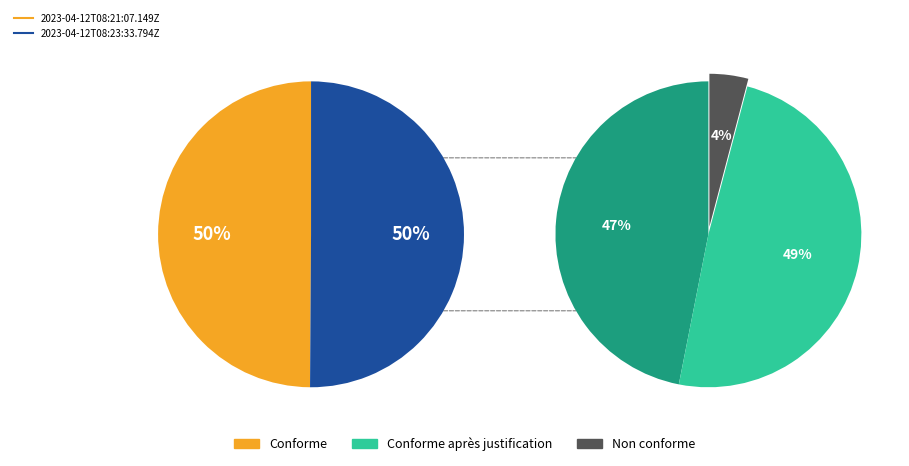

Which category accounts for the majority?

2023-04-12T08:23:33.794Z